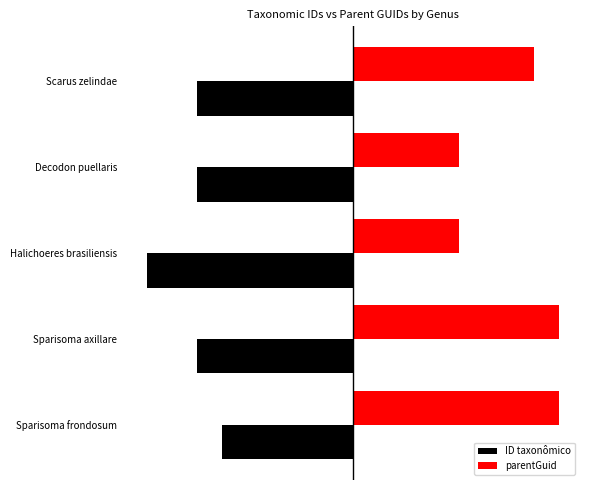

What are all the series names shown in the legend?

ID taxonômico, parentGuid